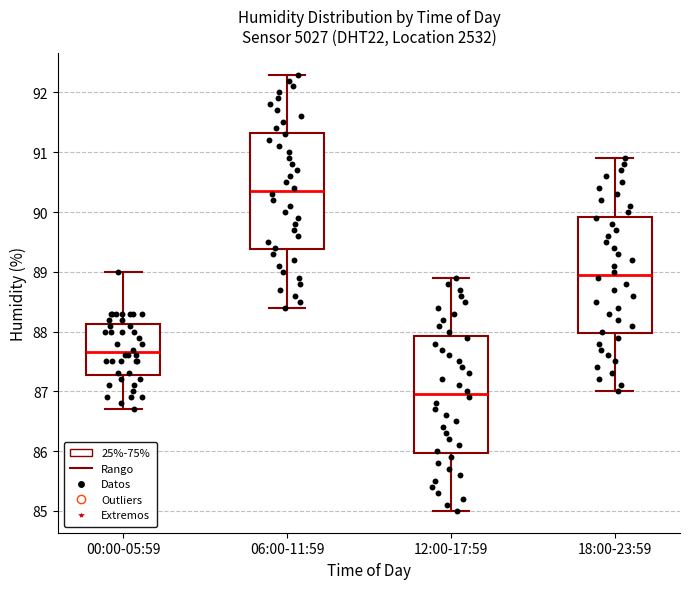

Which box's median line is the lowest?

12:00-17:59